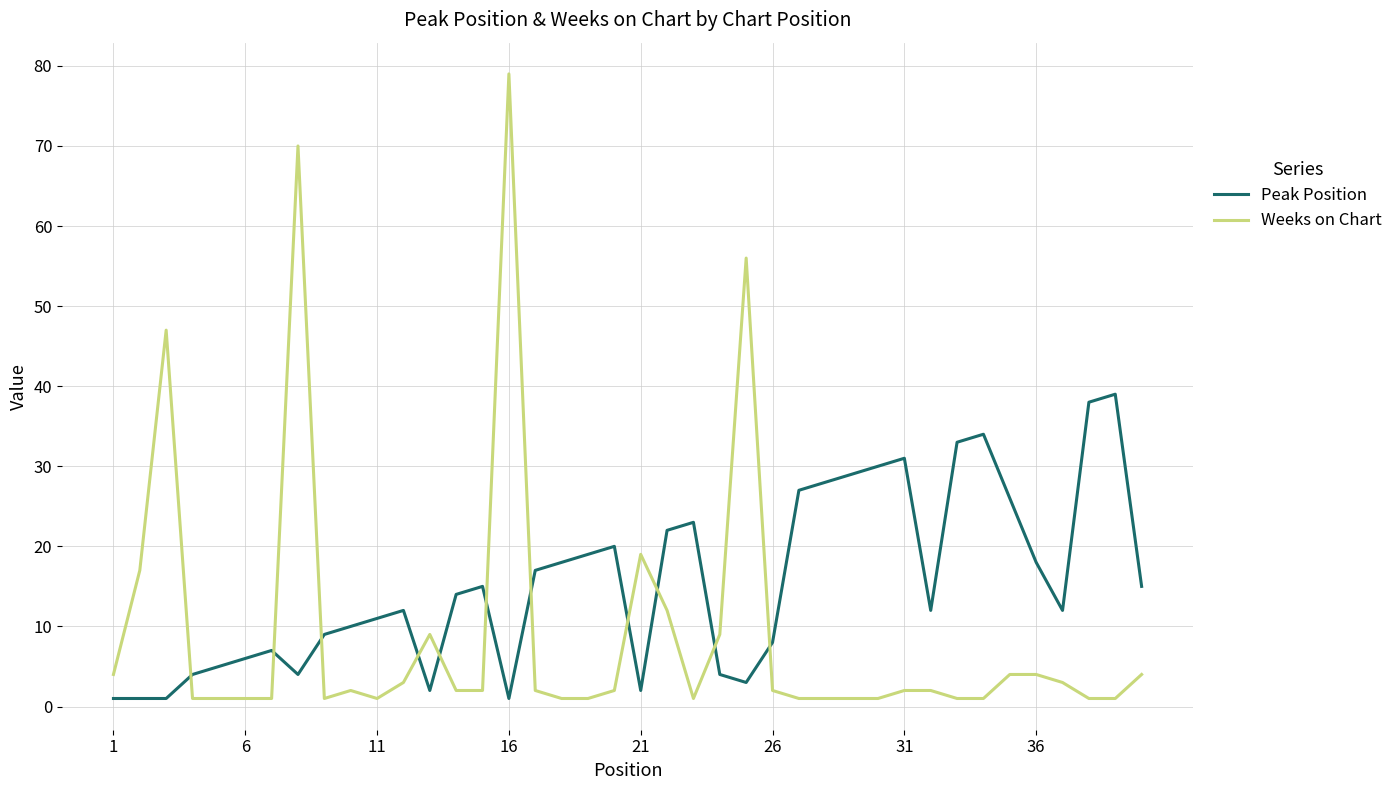

What is the difference between the maximum and minimum values in the Peak Position series?

38